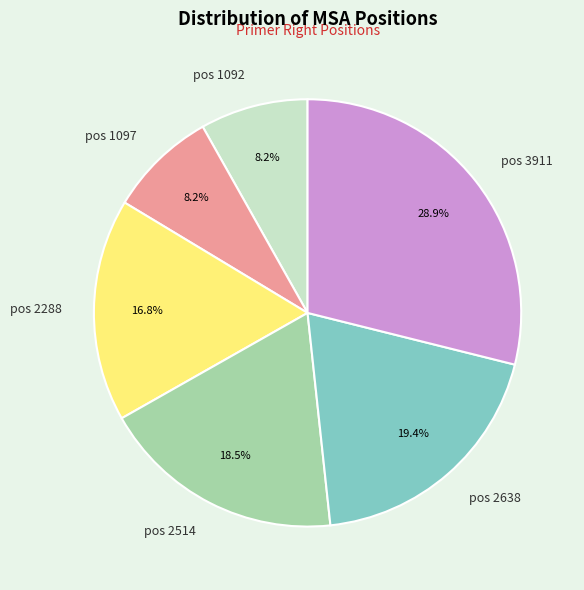

Combined, do pos 2638 and pos 1097 account for over 50%?

No